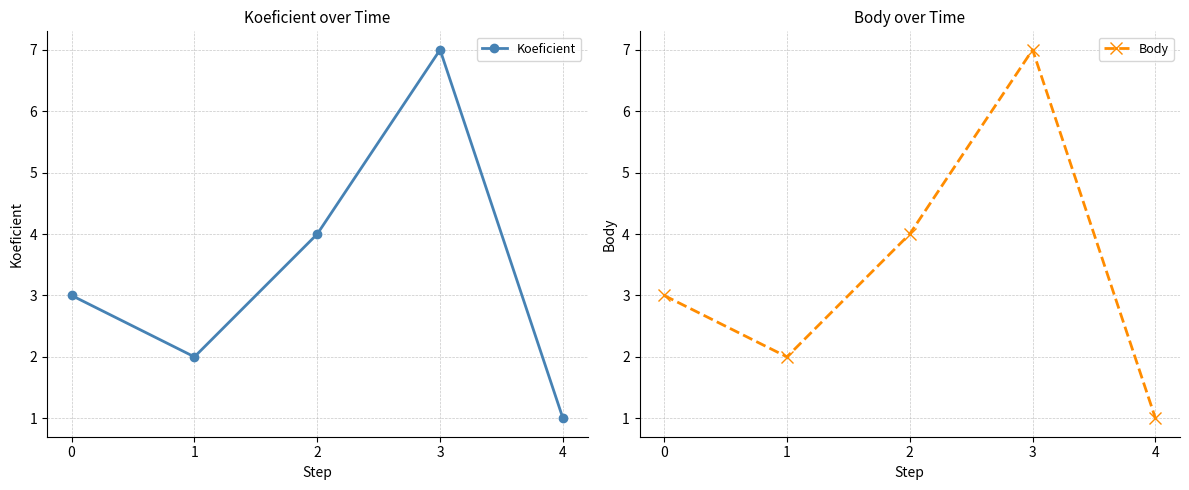

Reading left to right, transcribe all the data shown in this chart.

Koeficient: 3	2	4	7	1
Body: 3	2	4	7	1